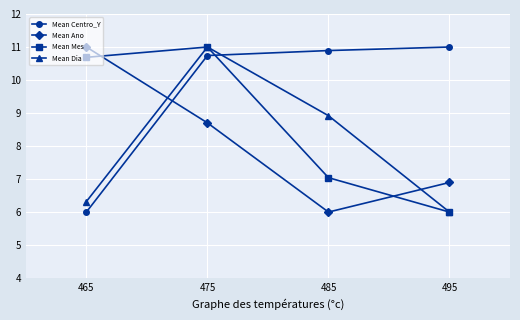

What is the average value of the Mean Mes series?

8.7